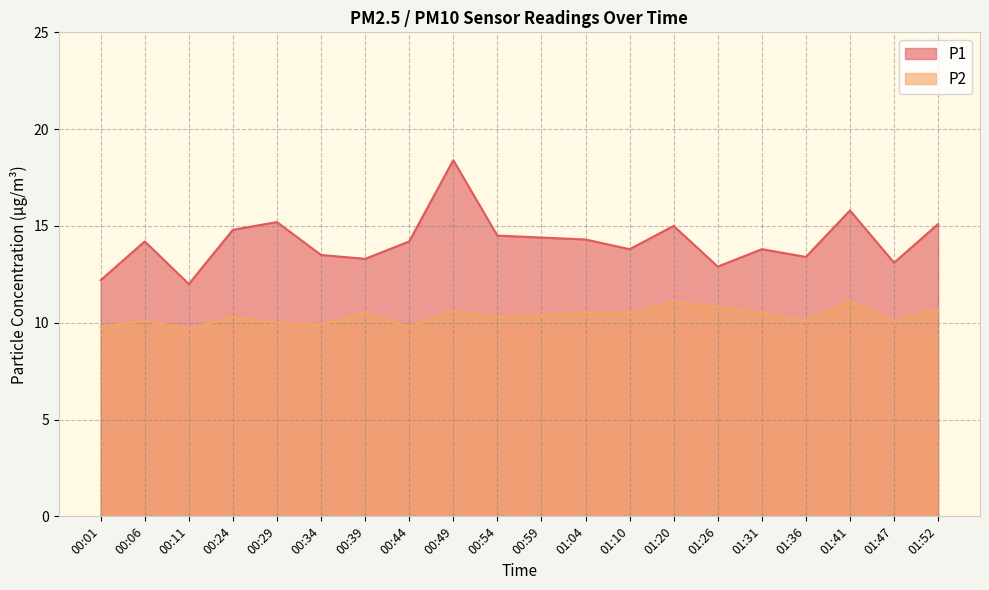

List the series in order of their peak value, lowest first.

P2, P1